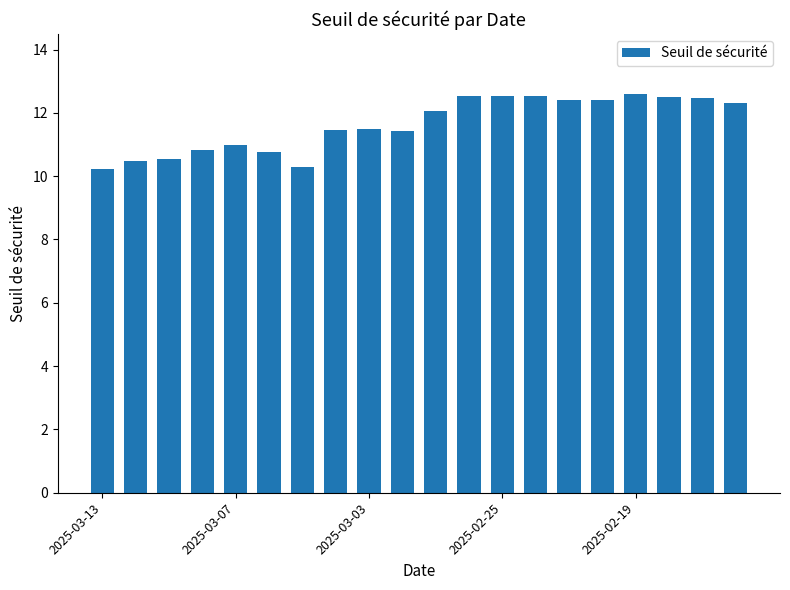

What is the maximum value shown in the chart?

12.6